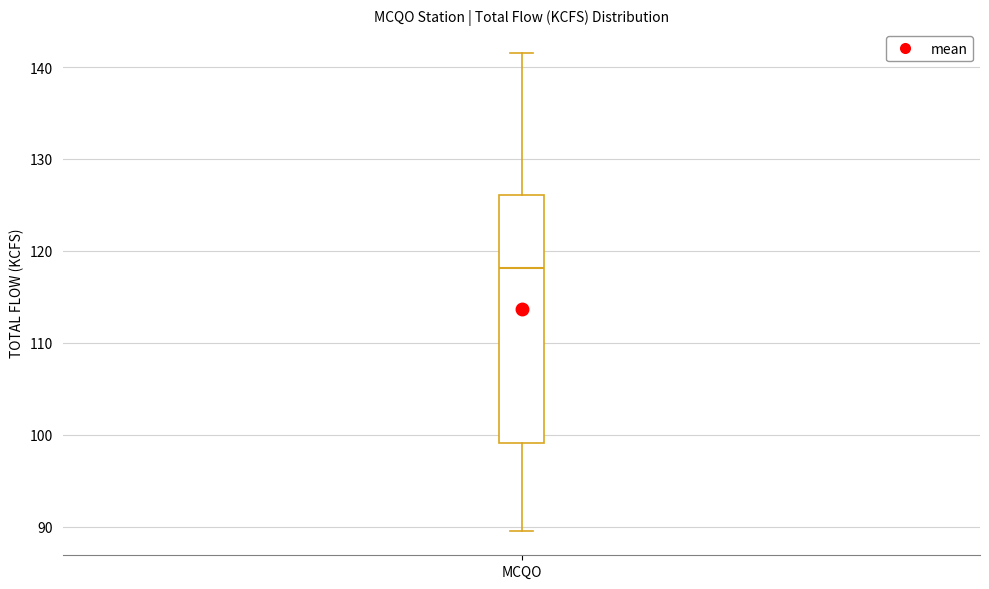

Where does the median line of the box for MCQO sit on the y-axis? The values are not printed on the chart, so give them approximately, as read against the axis.

118